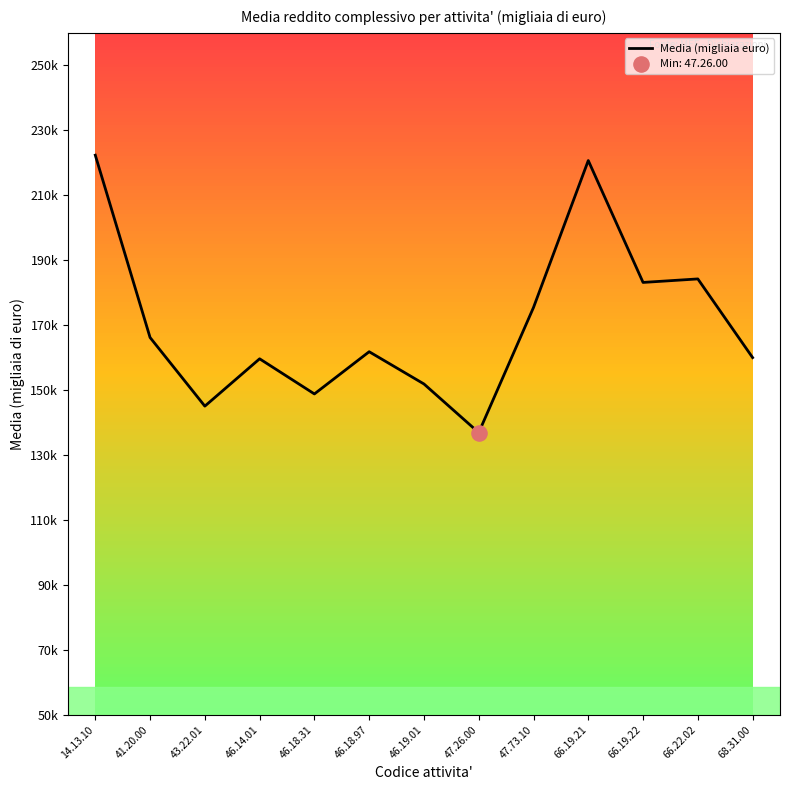

Approximately how many times larger is the value at 46.19.01 compared to 41.20.00?

0.9